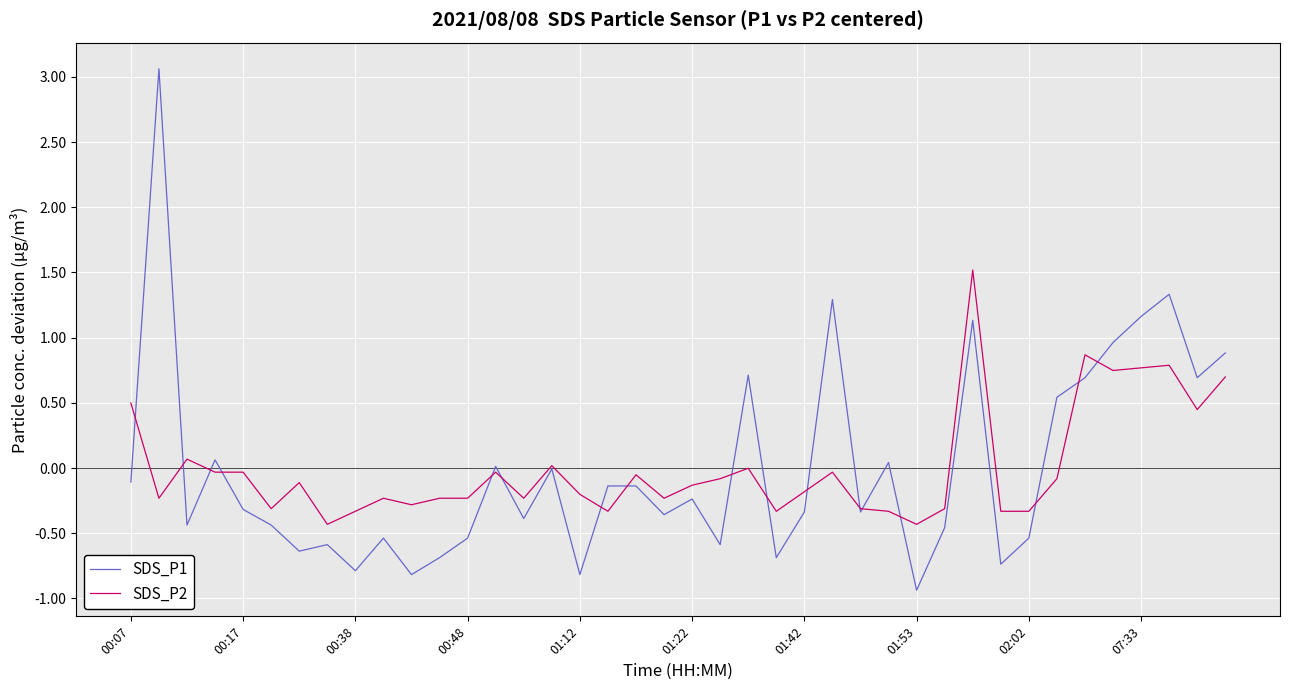

List the series in order of their peak value, lowest first.

SDS_P2, SDS_P1